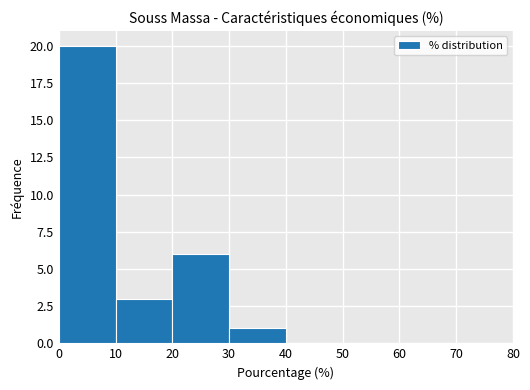

How tall is the bar that spans 20 to 30 on the x-axis? The values are not printed on the chart, so give them approximately, as read against the axis.

6